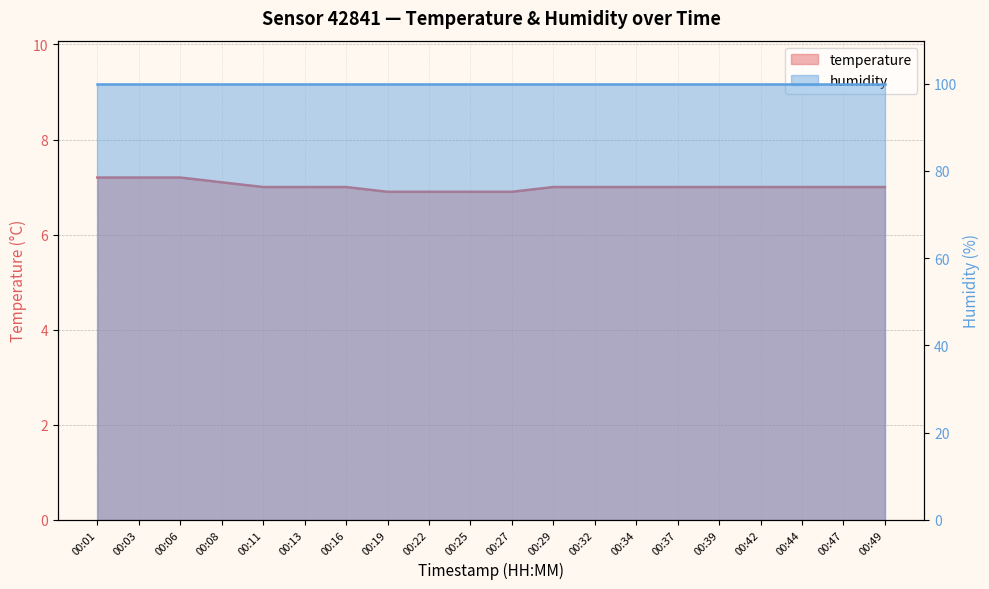

Which label corresponds to the largest value in the chart?

00:01